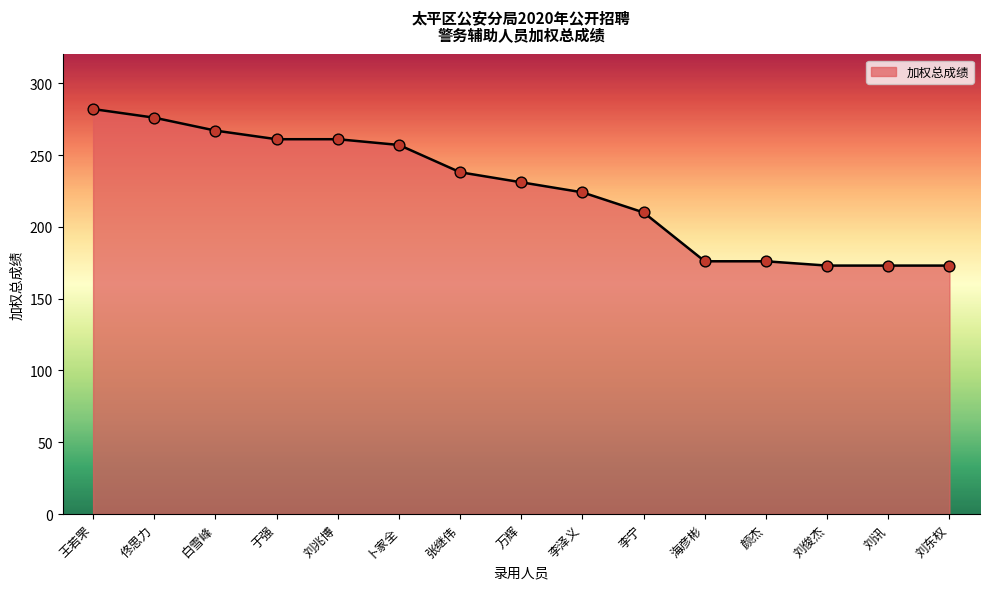

What is the change in value from 佟思力 to 于强?

-15